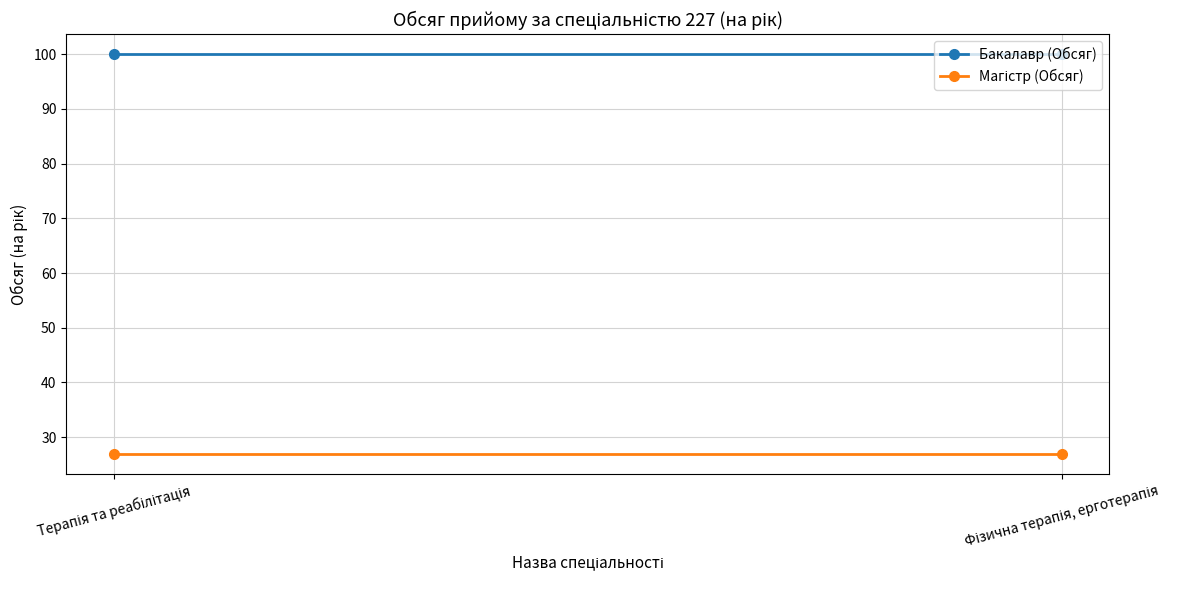

List the series in order of their peak value, highest first.

Бакалавр (Обсяг), Магістр (Обсяг)